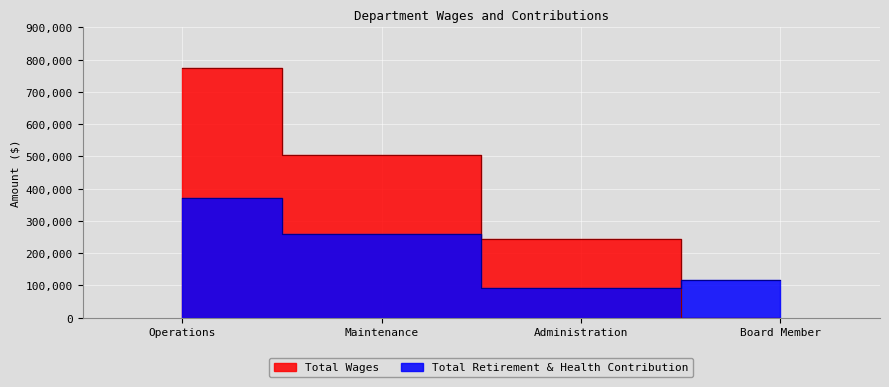

How many times do Total Wages and Total Retirement & Health Contribution cross each other?

1